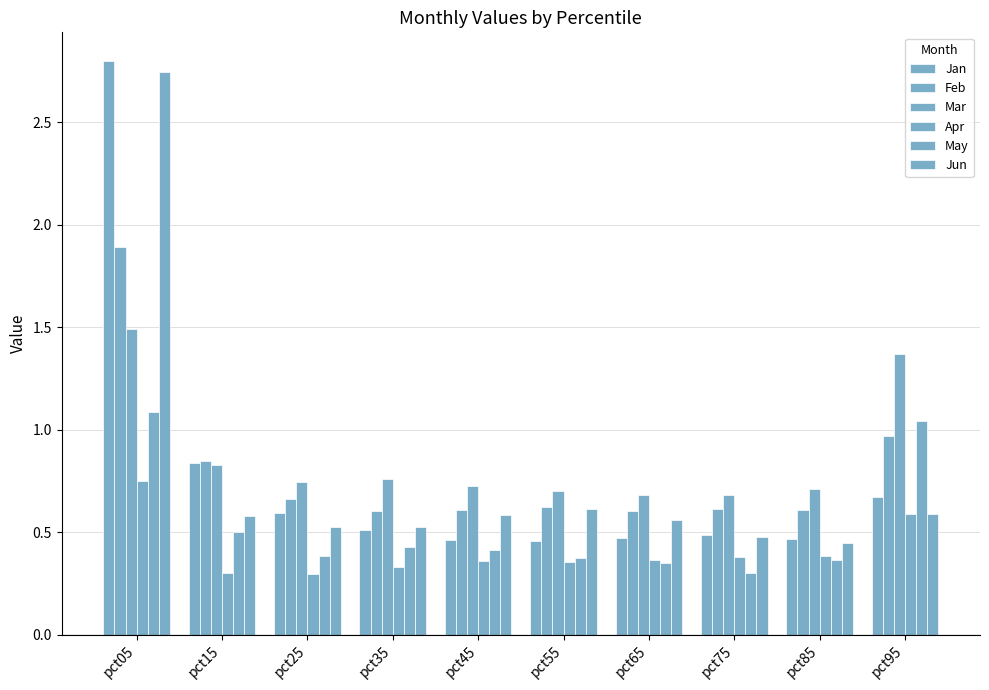

Between pct45 and pct55, which series saw the biggest shift?

May